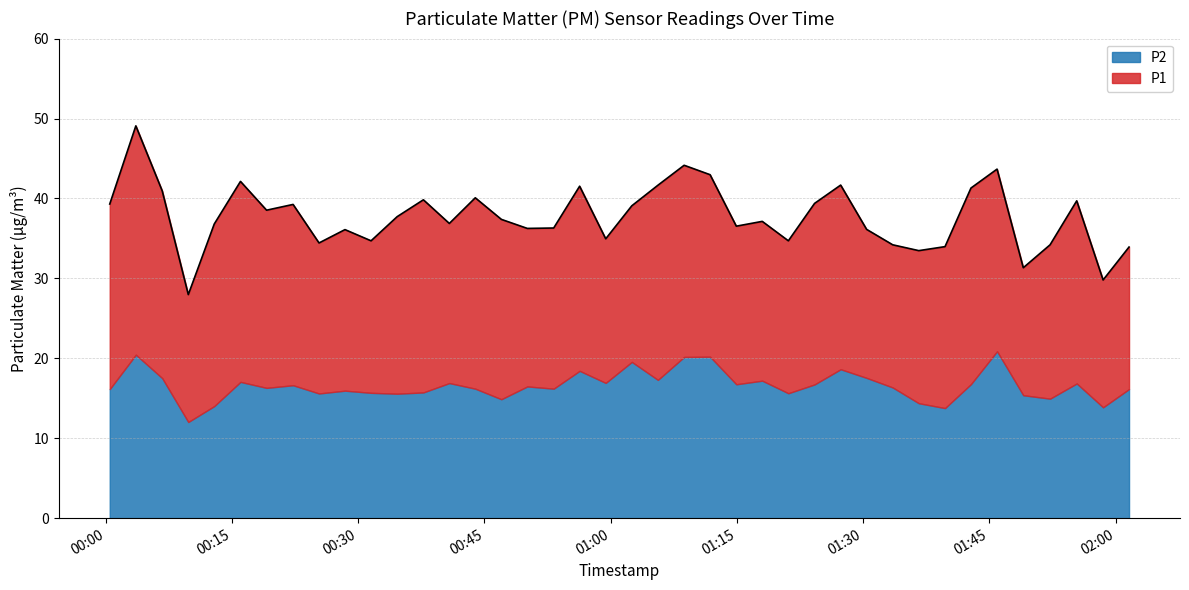

What is the sum of the values at 2023-03-01T00:12:54 and 2023-03-01T00:03:35?

85.9